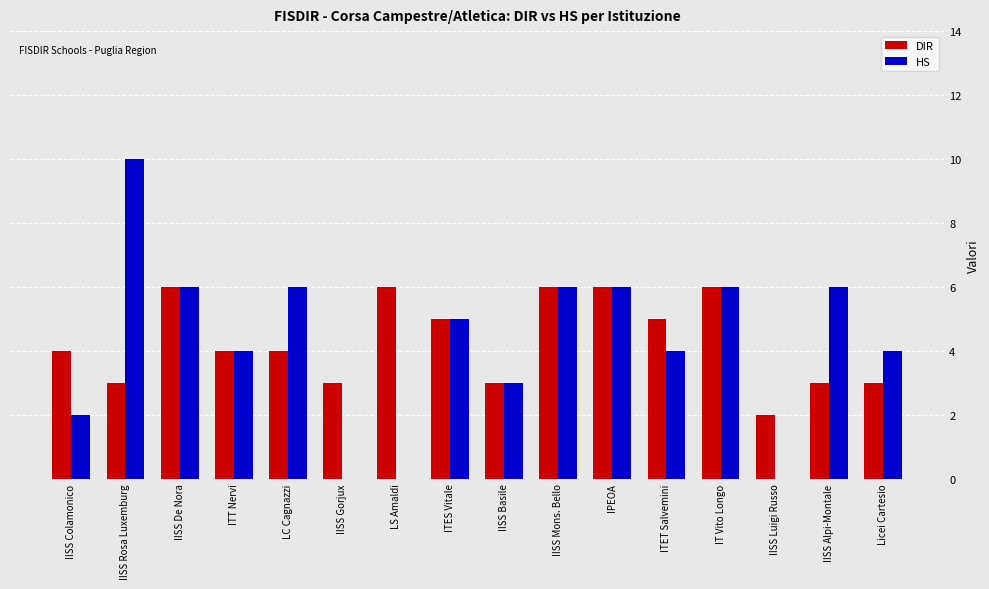

Is it true that HS equals 2 at ITT Nervi?

False